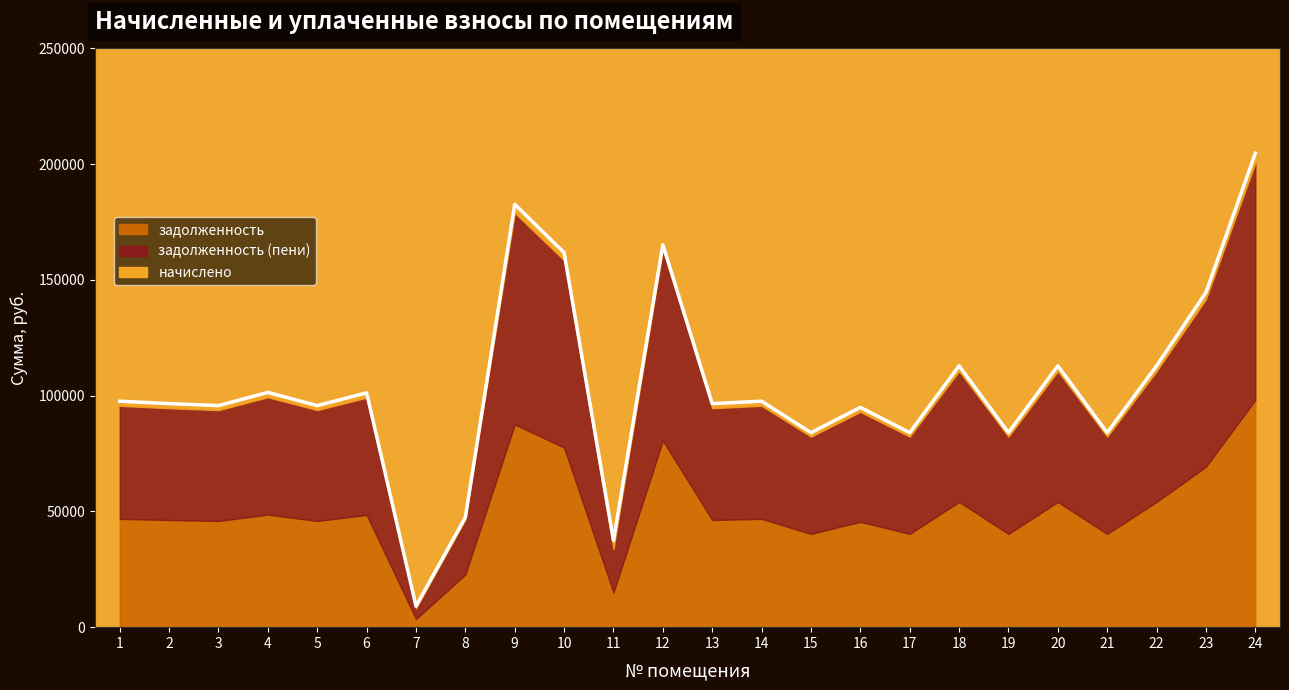

How many lines are shown in the chart?

3